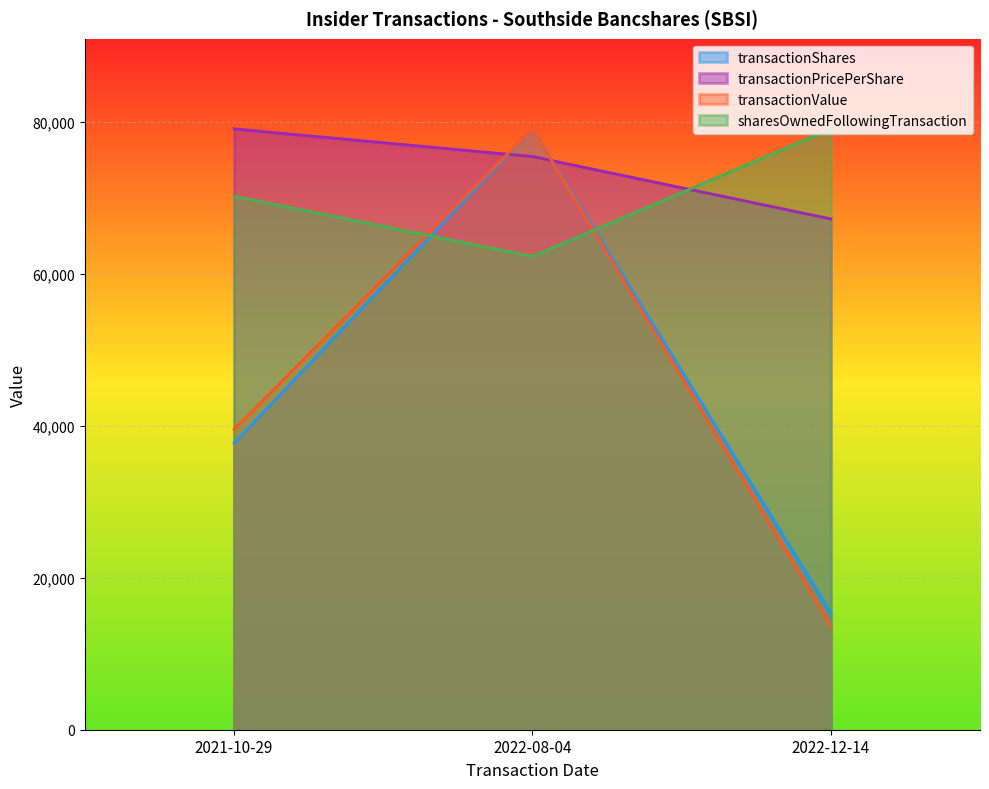

True or false: sharesOwnedFollowingTransaction has a value of 62300.0 at 2022-08-04.

True